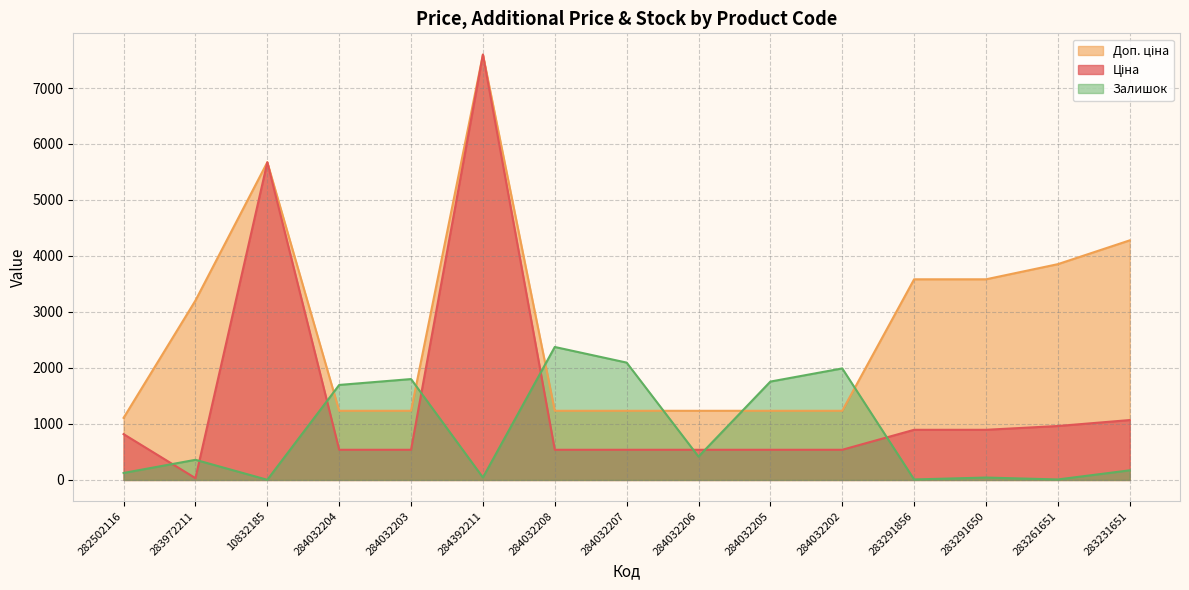

What is the difference between the maximum and second lowest values in the Доп. ціна series?

6361.1